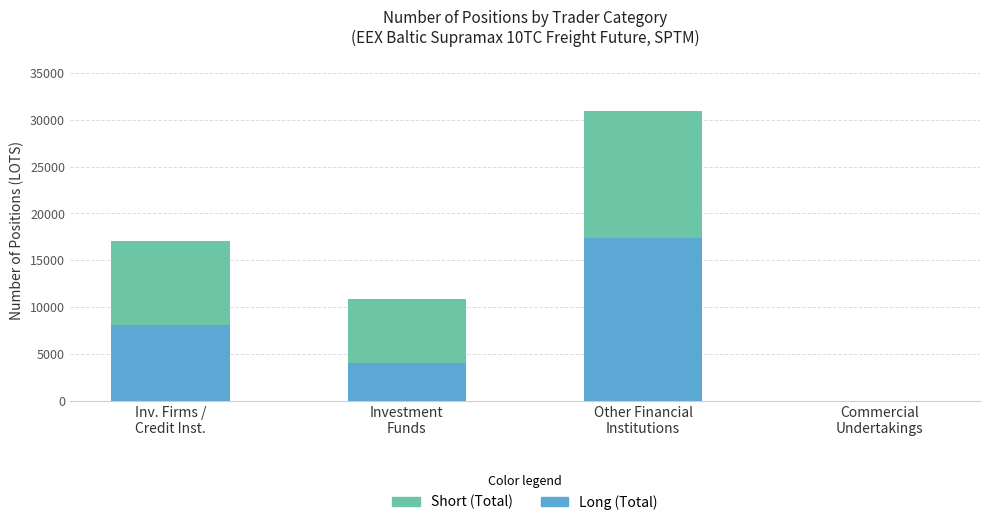

What is the maximum value for Long (Total)?

17341.1